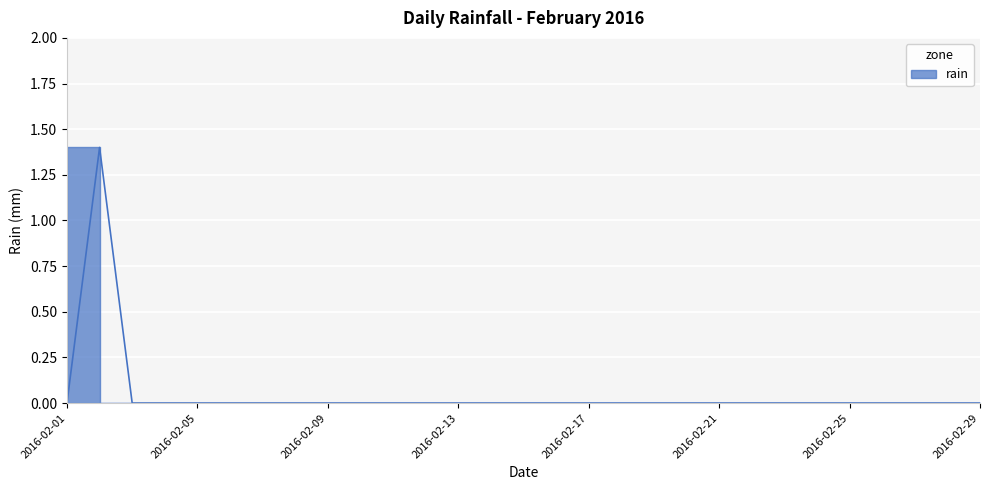

True or false: there are more than 0 points higher than both neighbors.

True